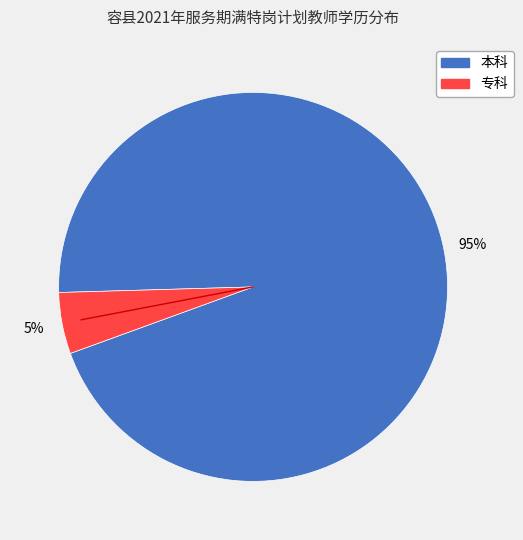

Is the sum of 专科 and 本科 greater than half?

Yes